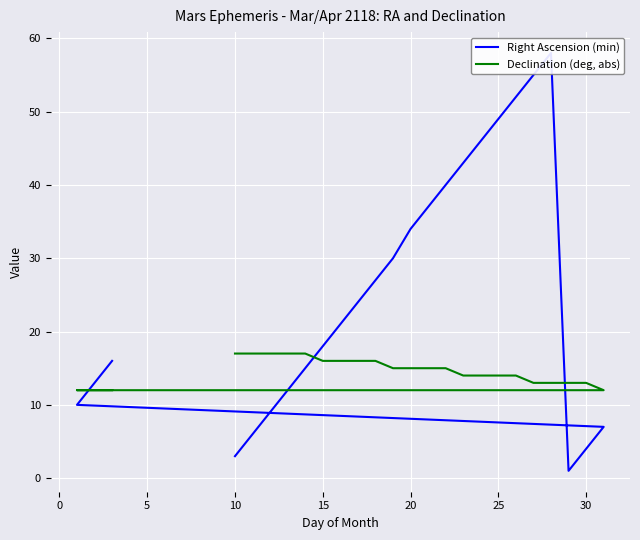

How many data points does each series have?

25